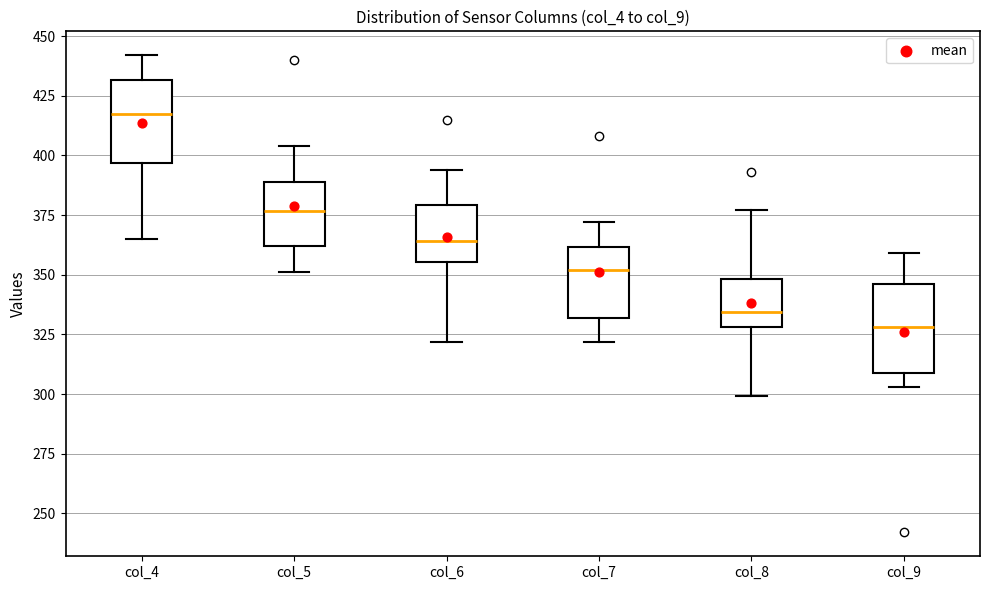

Reading left to right, transcribe this box plot: for each box, give where its median line is, the range the box spans, and where its two whiskers end, as read against the y-axis. The values are not printed on the chart, so give them approximately, as read against the axis.

col_4: median 420, box 395 to 430, whiskers 365 to 440
col_5: median 375, box 360 to 390, whiskers 350 to 405
col_6: median 365, box 355 to 380, whiskers 320 to 395
col_7: median 350, box 330 to 360, whiskers 320 to 370
col_8: median 335, box 330 to 350, whiskers 300 to 375
col_9: median 330, box 310 to 345, whiskers 305 to 360